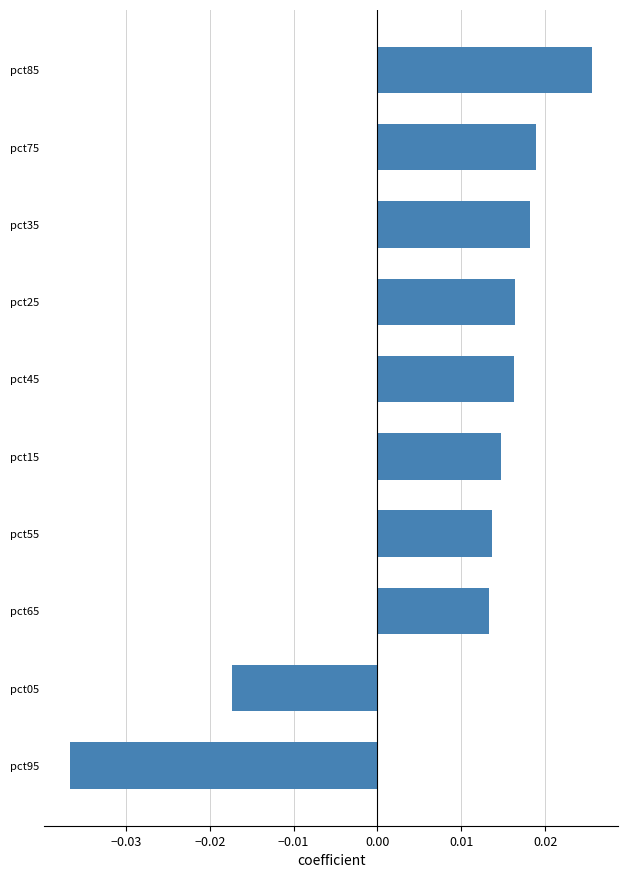

What is the label of the 6th bar from the bottom?

pct45